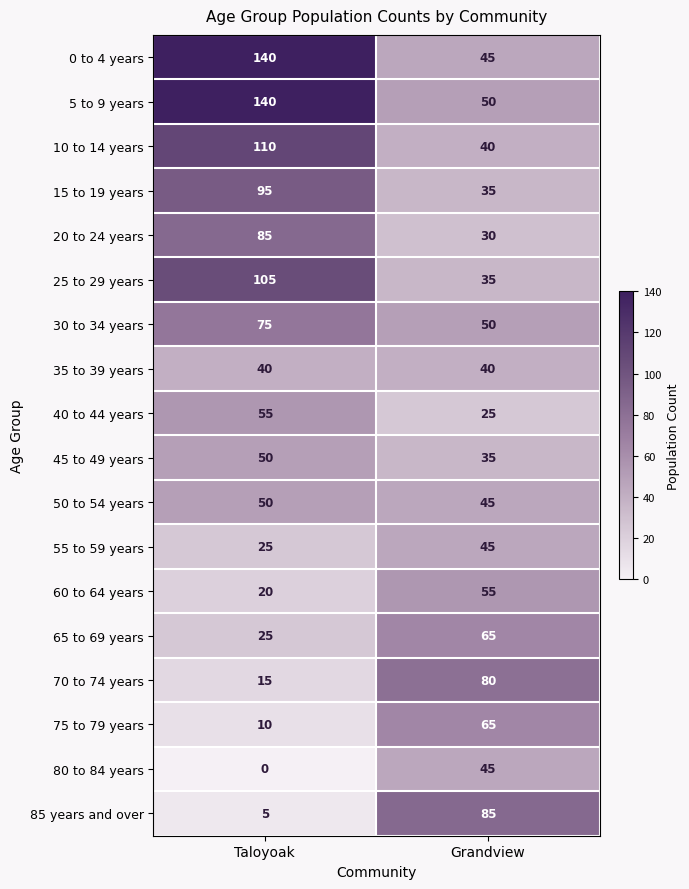

What is the difference between the 45 to 49 years values at Grandview and Taloyoak?

15